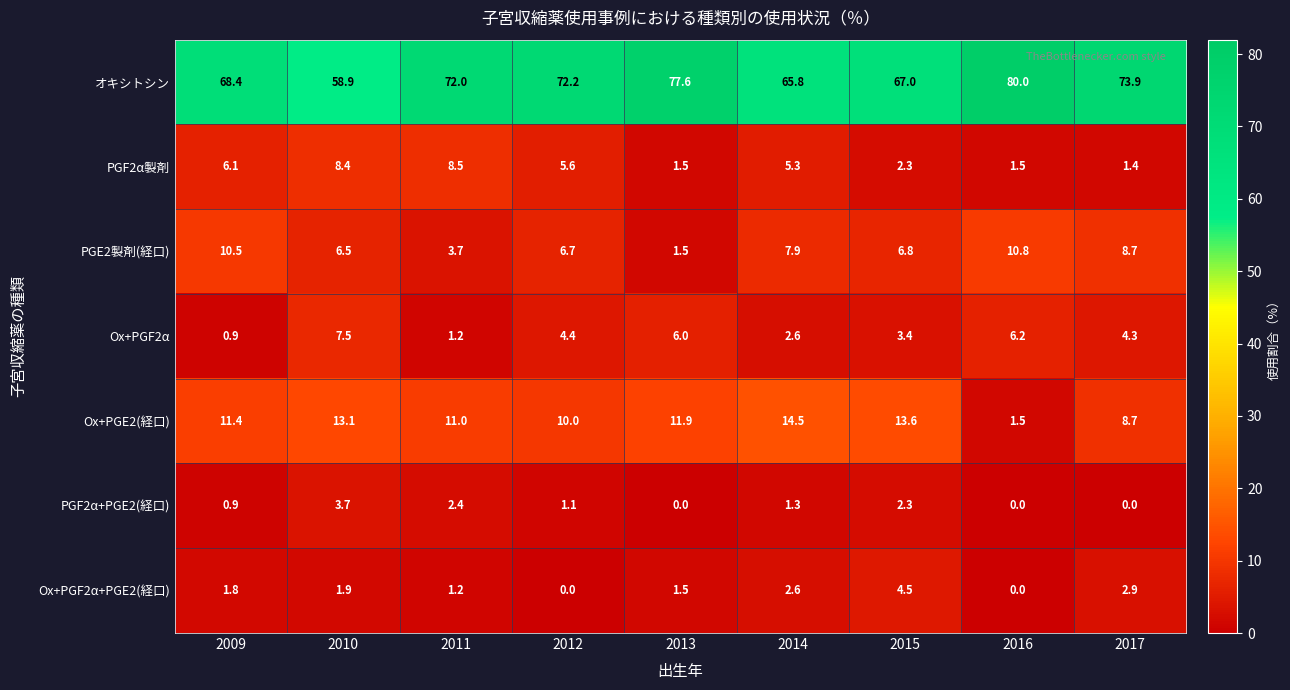

What is the sum of all Ox+PGE2(経口) values?

95.7